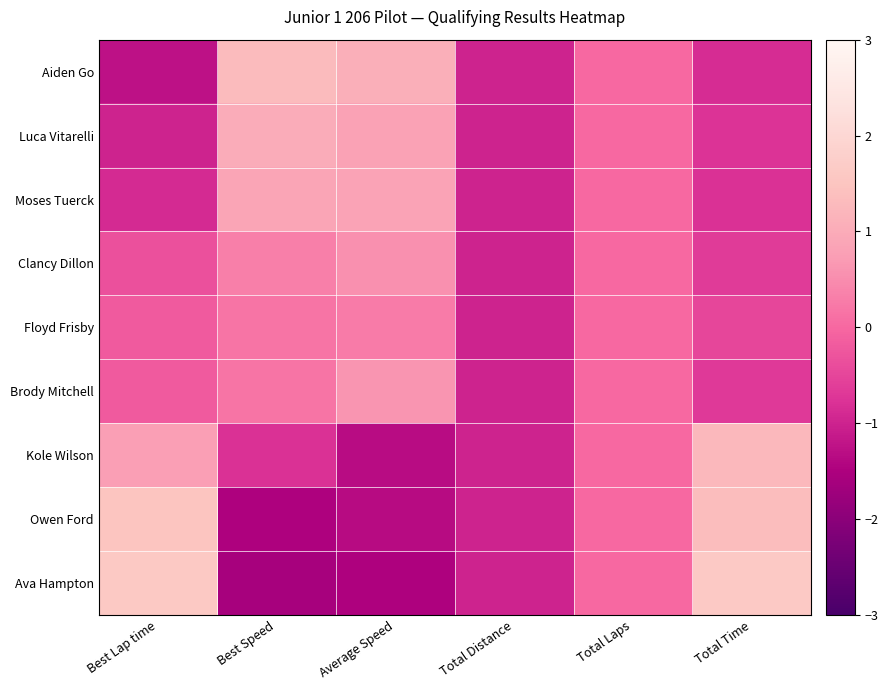

Reading left to right, what are all the values shown in this chart?

Aiden Go: Best Lap time=-1.3	Best Speed=1.3	Average Speed=1.1	Total Distance=-1.0	Total Laps=0.0	Total Time=-0.9
Luca Vitarelli: Best Lap time=-1.0	Best Speed=1.0	Average Speed=0.8	Total Distance=-1.0	Total Laps=0.0	Total Time=-0.8
Moses Tuerck: Best Lap time=-0.9	Best Speed=0.9	Average Speed=0.8	Total Distance=-1.0	Total Laps=0.0	Total Time=-0.8
Clancy Dillon: Best Lap time=-0.3	Best Speed=0.3	Average Speed=0.6	Total Distance=-1.0	Total Laps=0.0	Total Time=-0.6
Floyd Frisby: Best Lap time=-0.2	Best Speed=0.2	Average Speed=0.3	Total Distance=-1.0	Total Laps=0.0	Total Time=-0.5
Brody Mitchell: Best Lap time=-0.2	Best Speed=0.2	Average Speed=0.6	Total Distance=-1.0	Total Laps=0.0	Total Time=-0.7
Kole Wilson: Best Lap time=0.8	Best Speed=-0.8	Average Speed=-1.3	Total Distance=-1.0	Total Laps=0.0	Total Time=1.2
Owen Ford: Best Lap time=1.5	Best Speed=-1.5	Average Speed=-1.4	Total Distance=-1.0	Total Laps=0.0	Total Time=1.3
Ava Hampton: Best Lap time=1.6	Best Speed=-1.6	Average Speed=-1.5	Total Distance=-1.0	Total Laps=0.0	Total Time=1.6